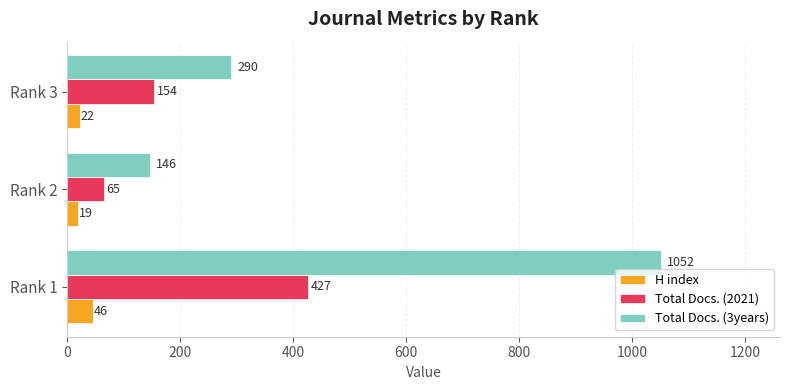

At how many categories does at least one series exceed 278?

2